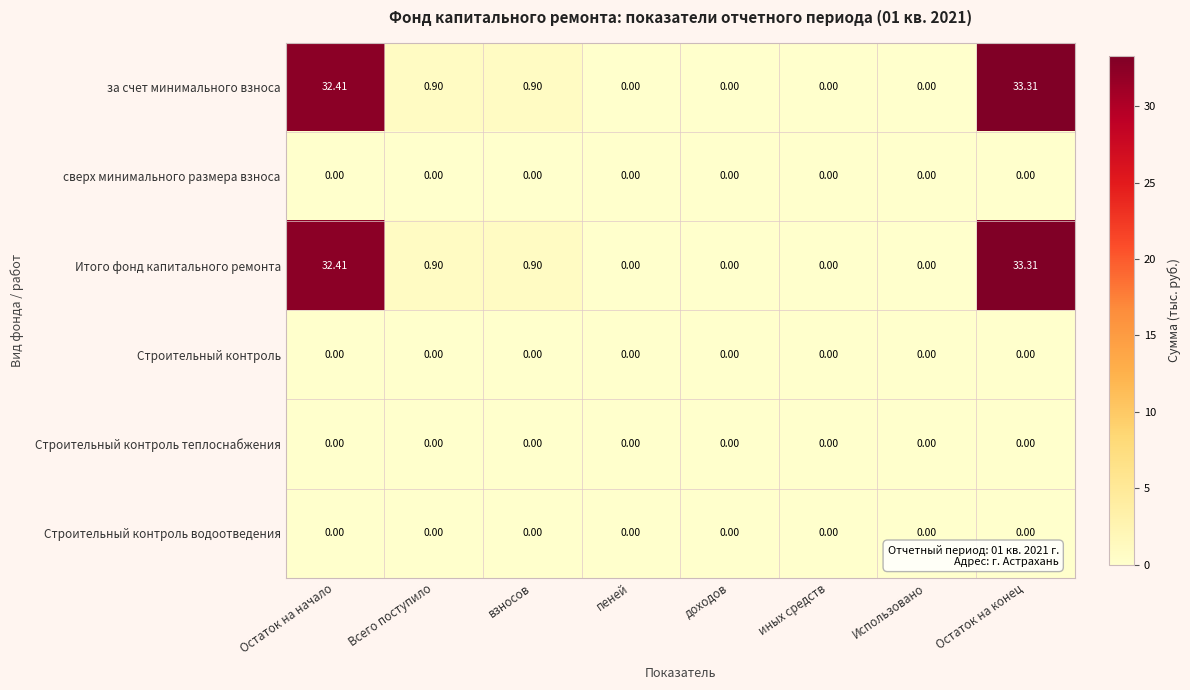

At which category is the sum across all series the highest?

Остаток на конец